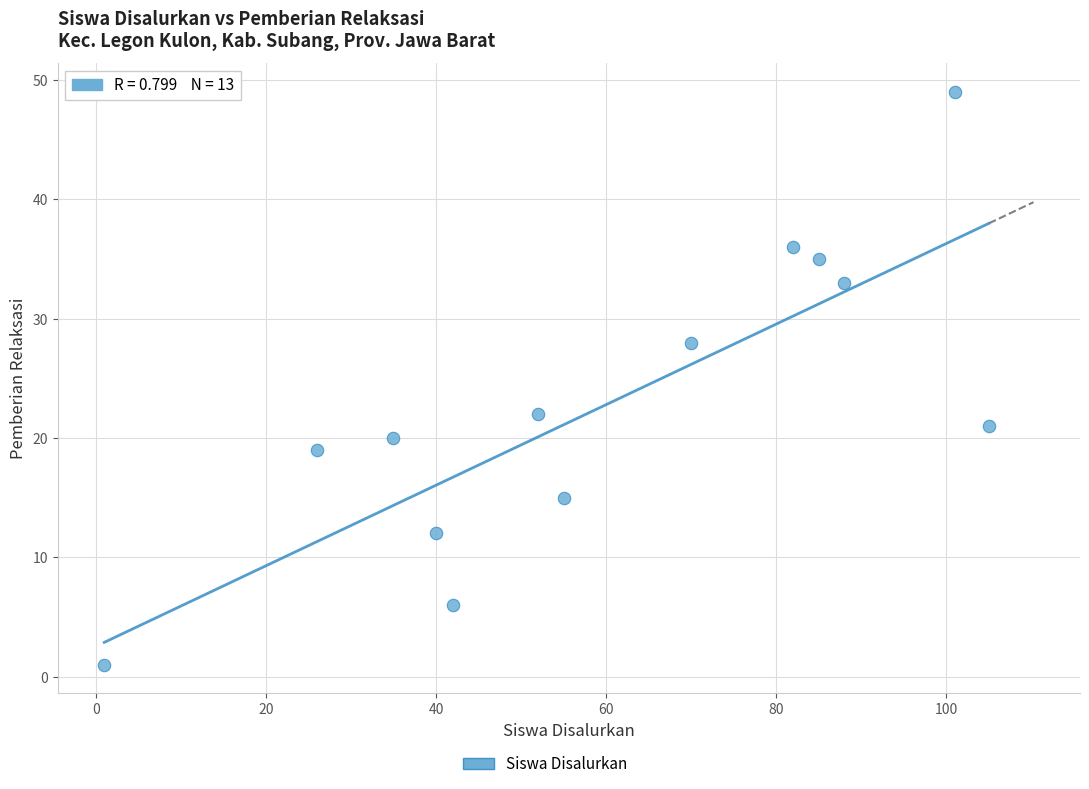

What is the range of X values (max minus min)?

104